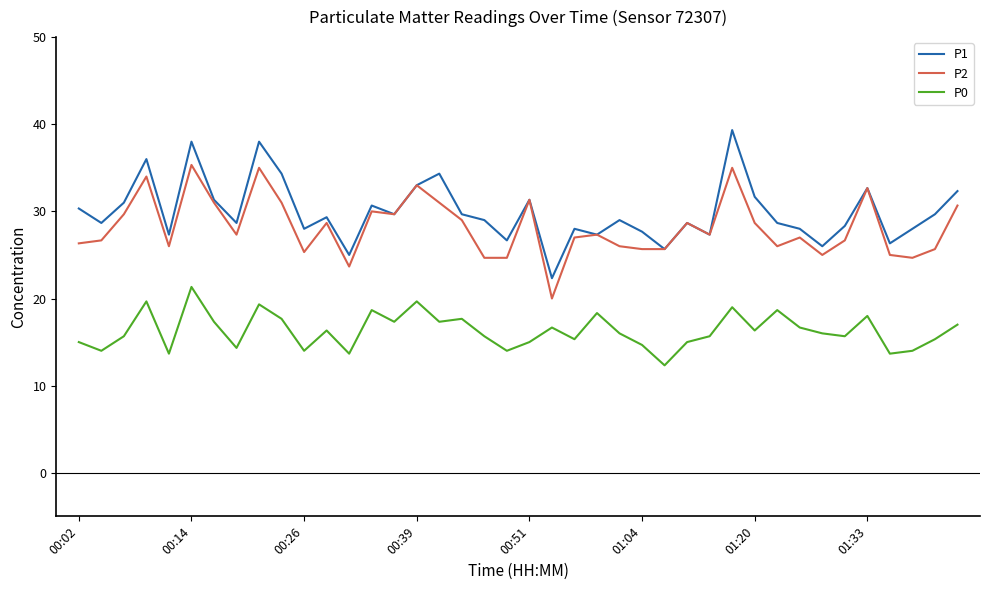

Which series has the largest range (max minus min)?

P1